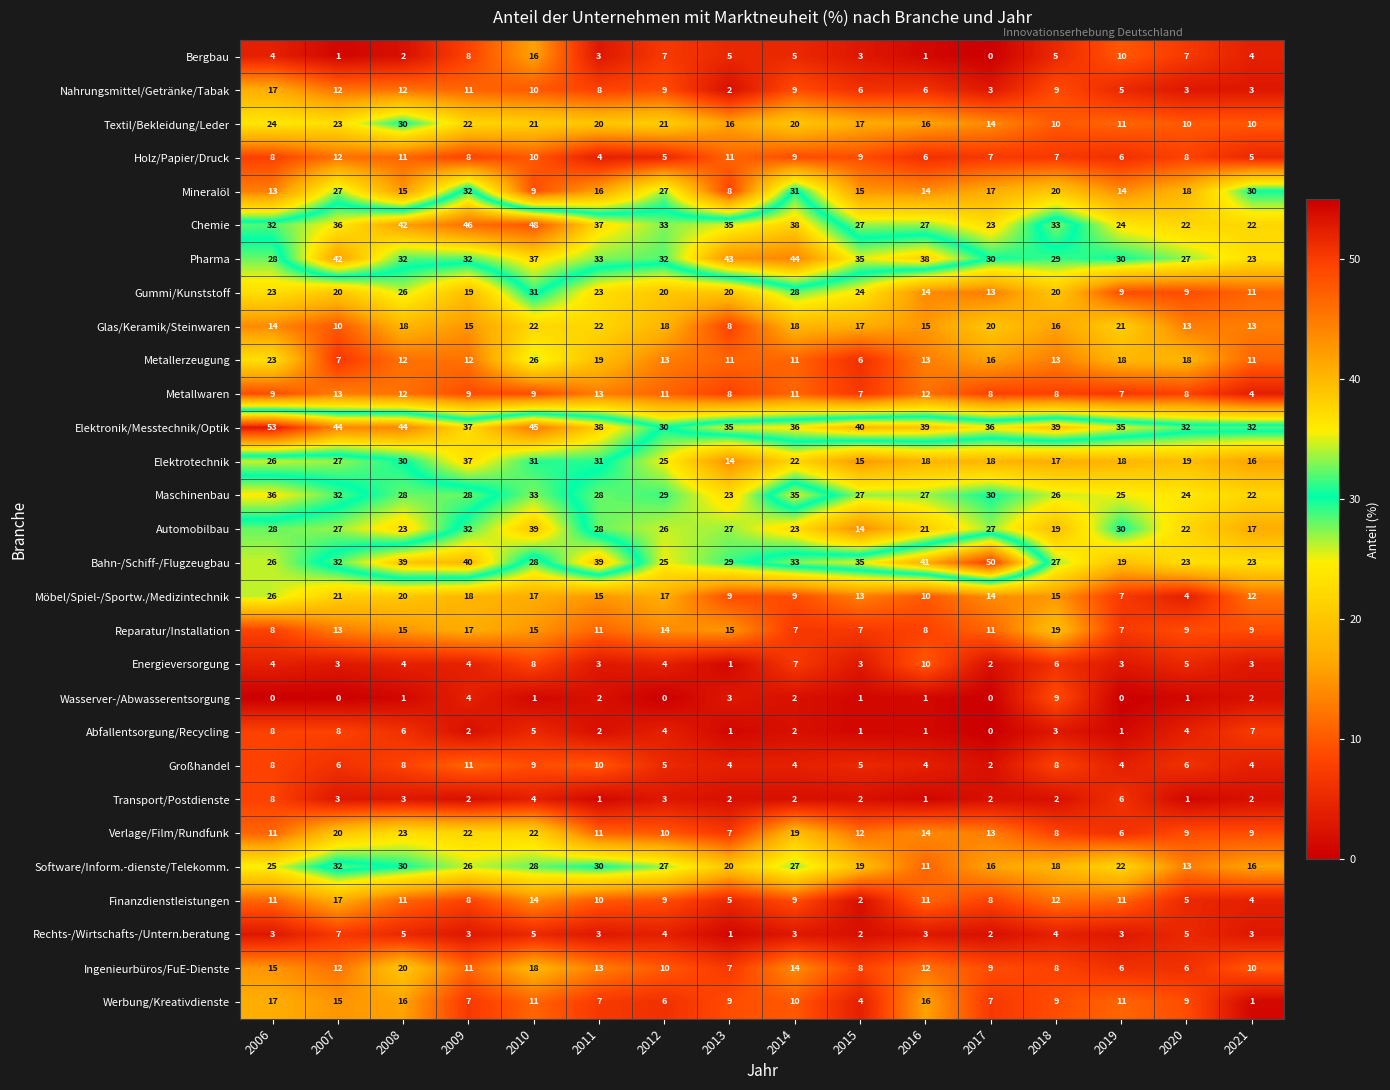

What is the difference between the maximum and minimum values in the Software/Inform.-dienste/Telekomm. series?

21